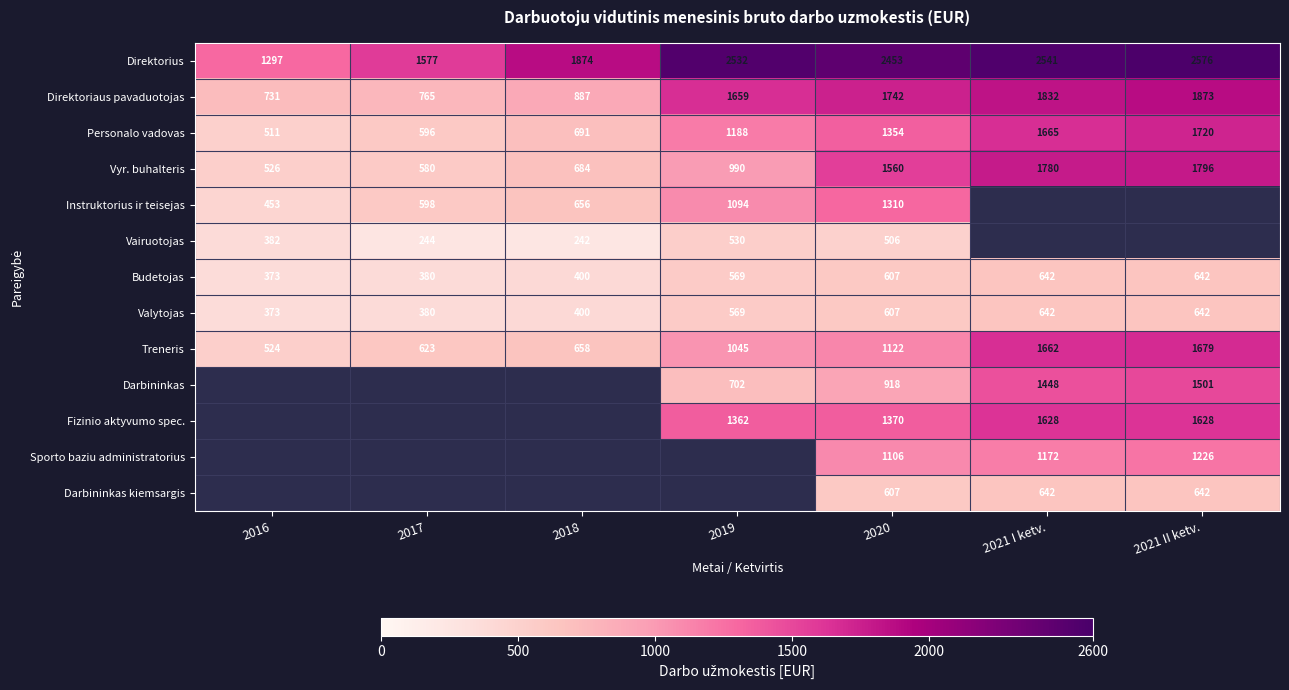

Which has a higher value, 2019 or 2021 I ketv.?

2021 I ketv.